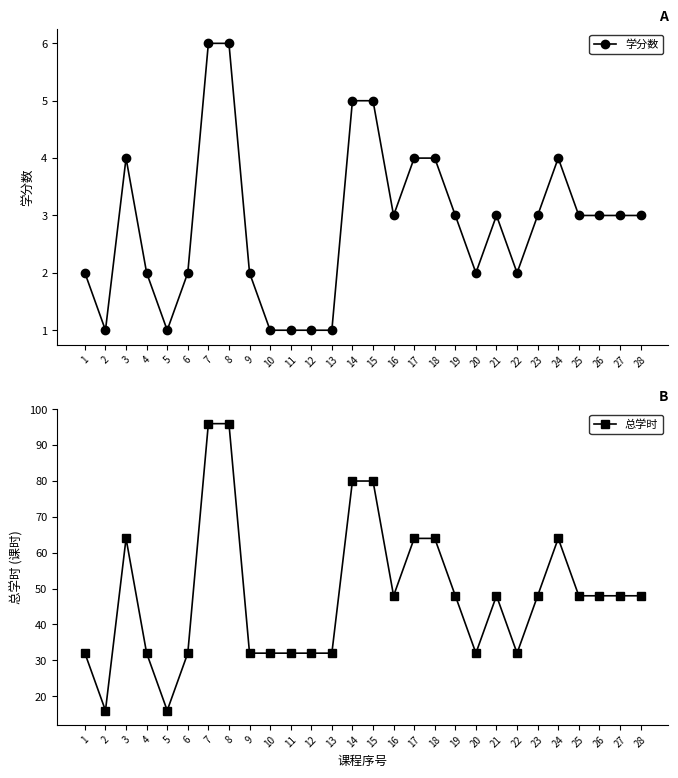

What is the sum of the 总学时 values at 12 and 13?

64